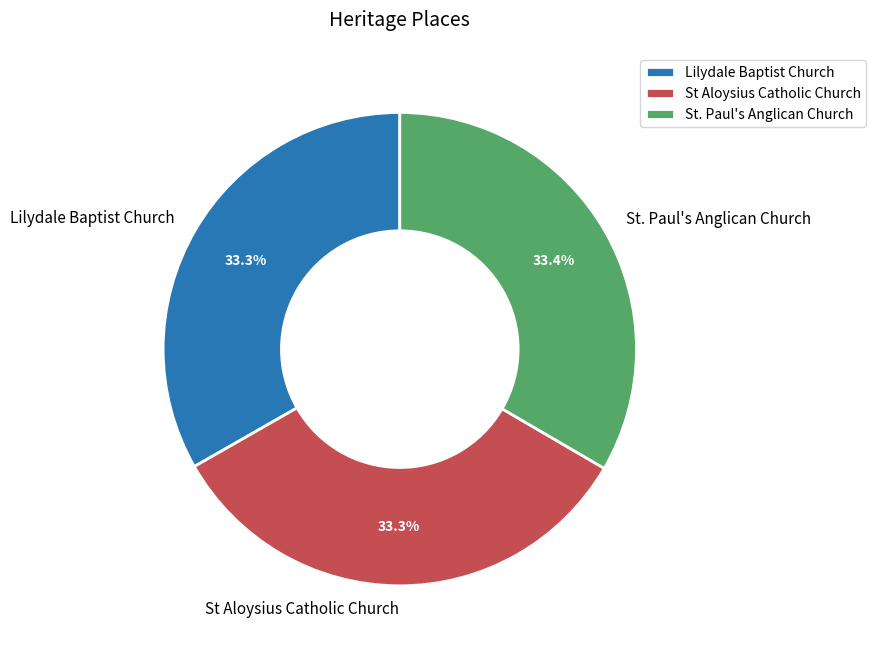

The St Aloysius Catholic Church slice represents 19% of the pie. True or false?

False